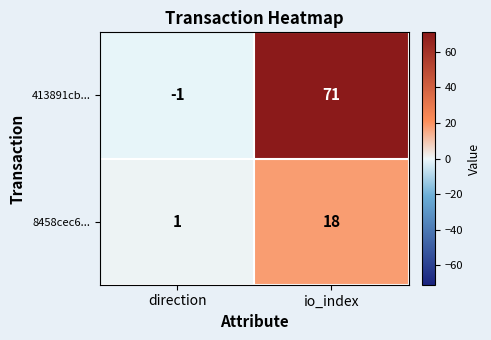

The 8458cec6... series shows 1 at direction. True or false?

True